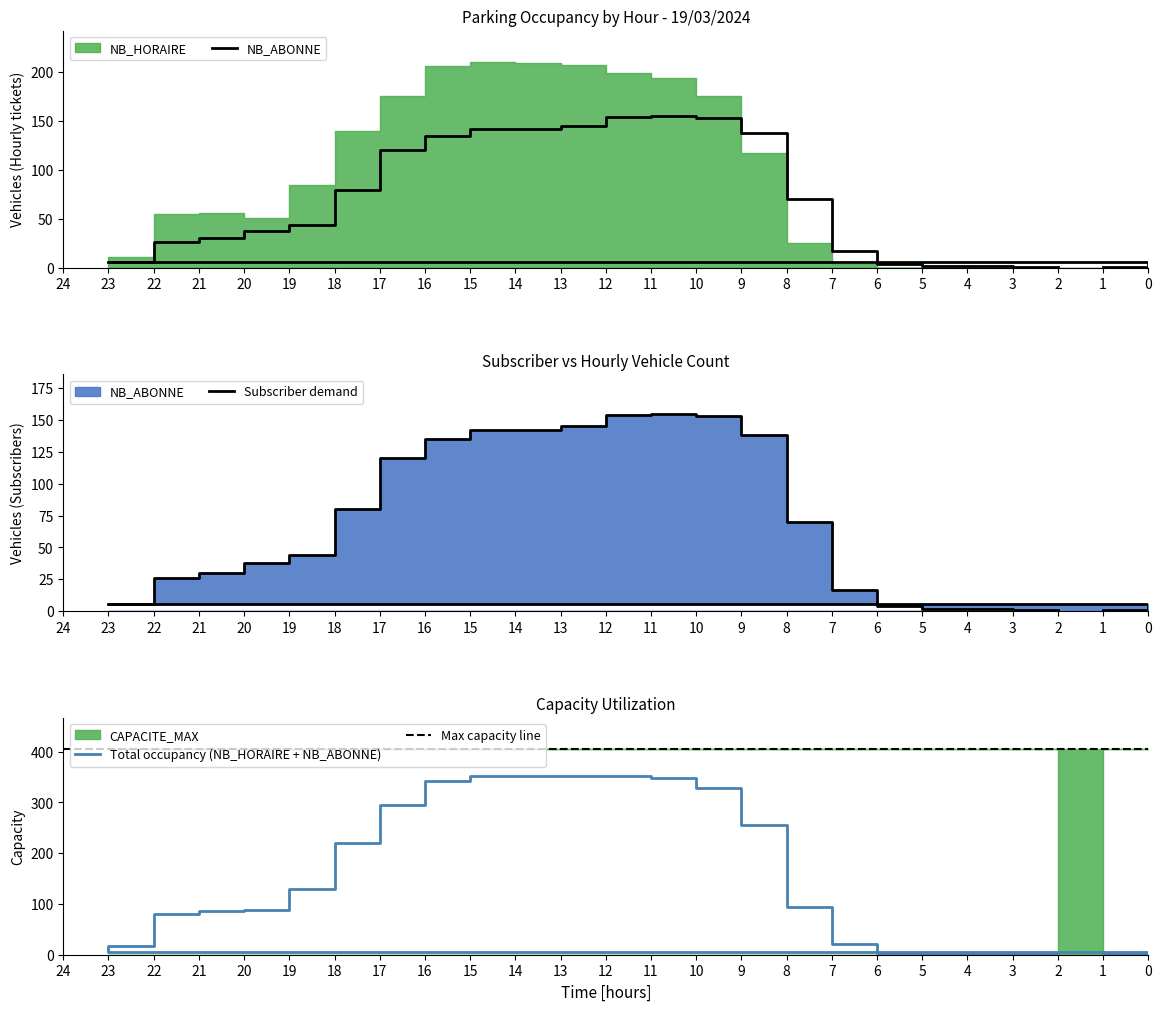

True or false: NB_HORAIRE and NB_ABONNE intersect in this chart.

False